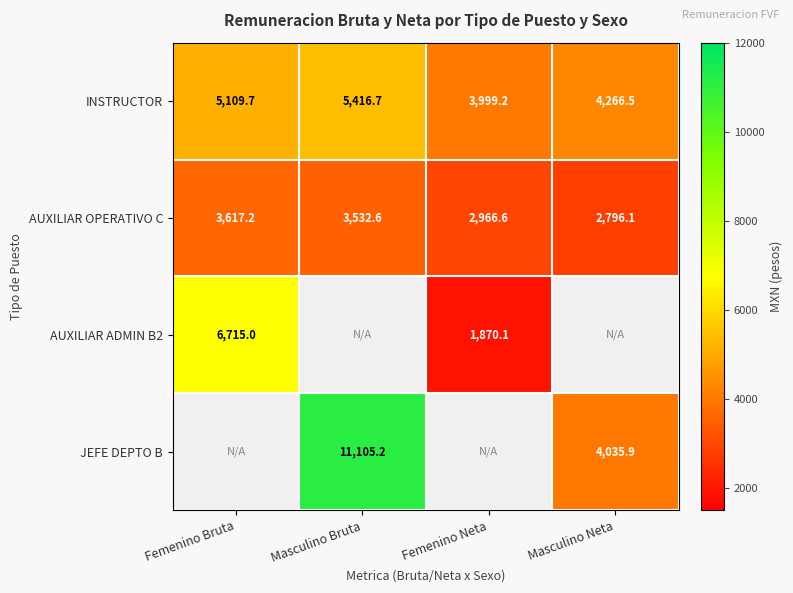

Which category has the highest value in the INSTRUCTOR series?

Masculino Bruta